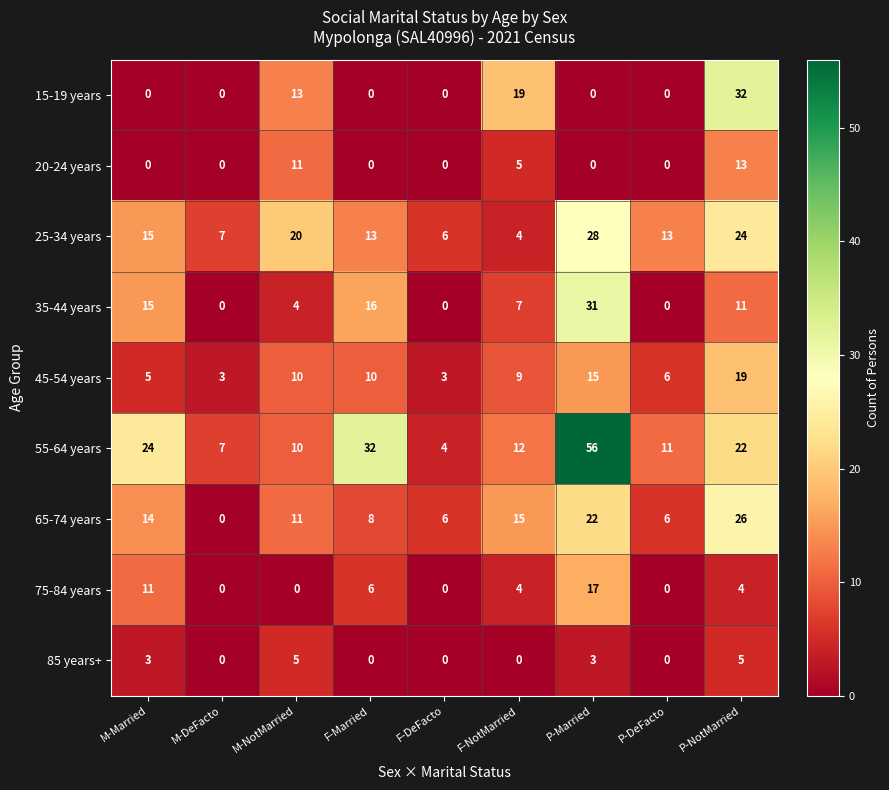

What is the spread (max minus min) of values at M-NotMarried?

20